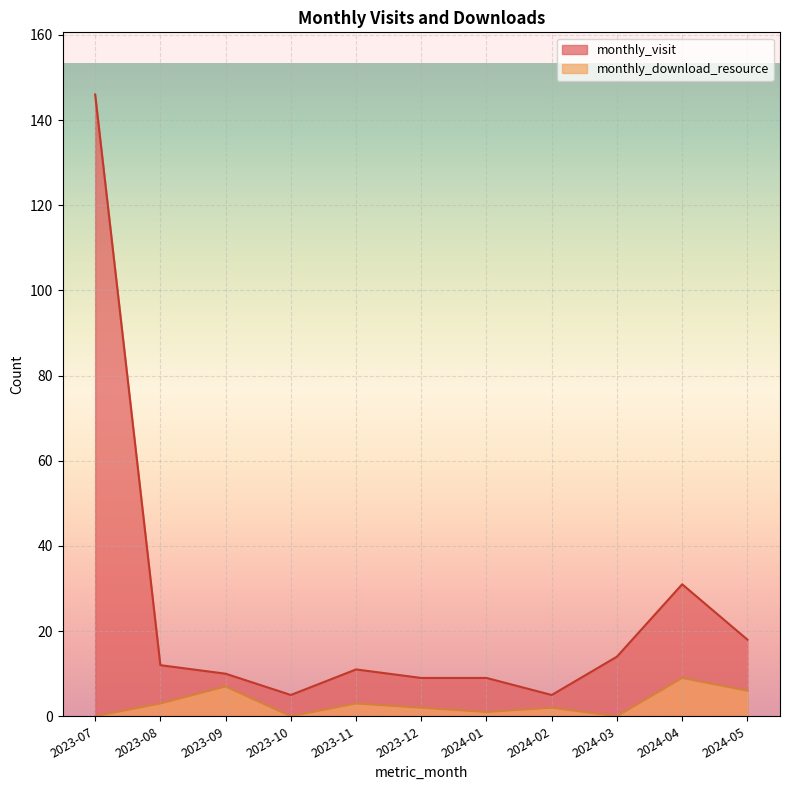

How many interior local valleys does the monthly_visit series have?

2